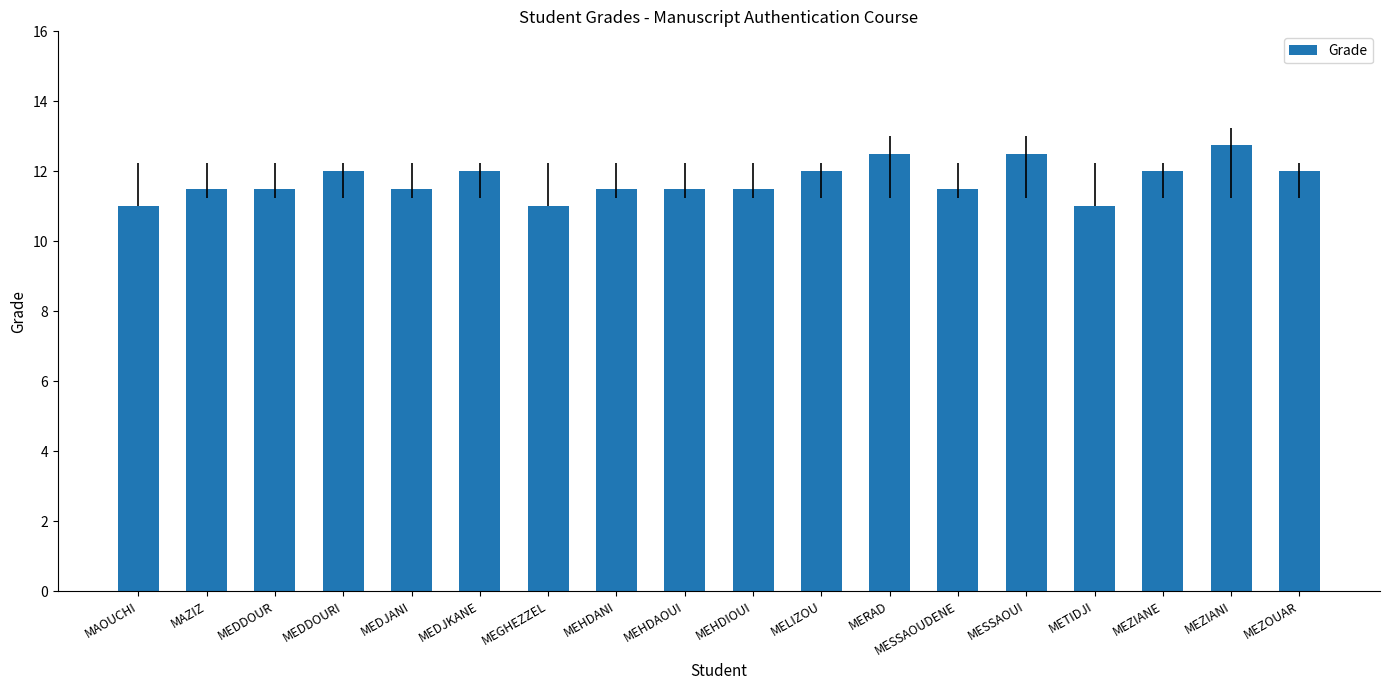

What position from the right is MELIZOU?

8